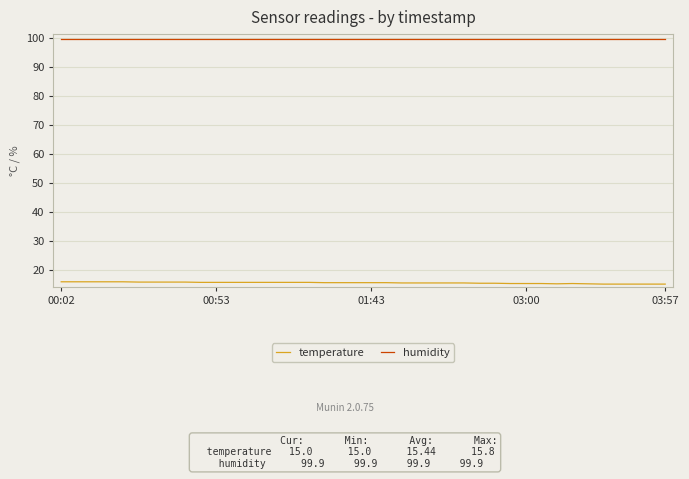

What is the highest value of the humidity series?

99.9